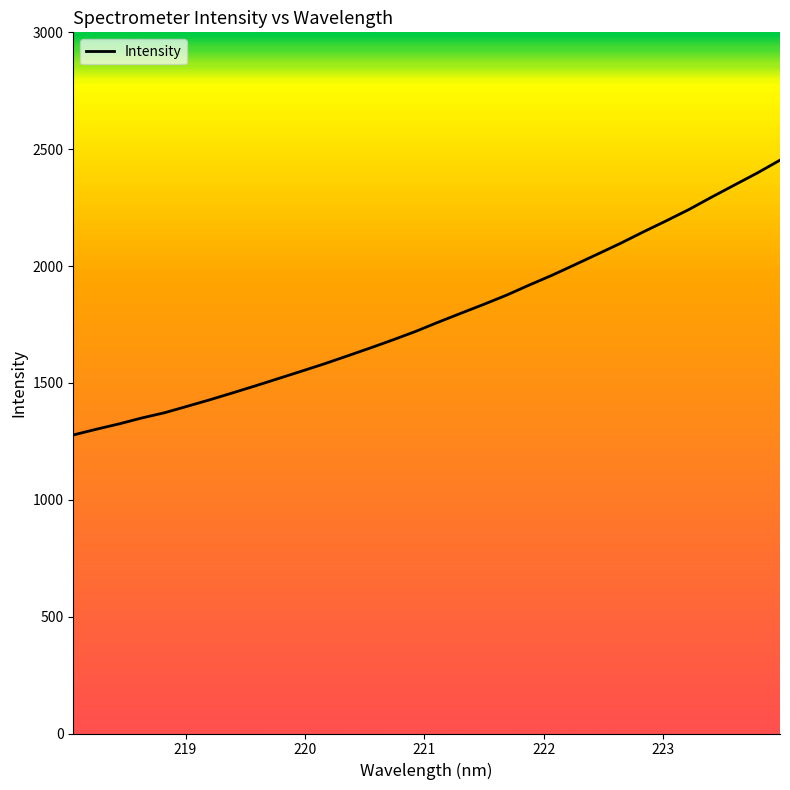

What is the greatest value displayed?

2453.1